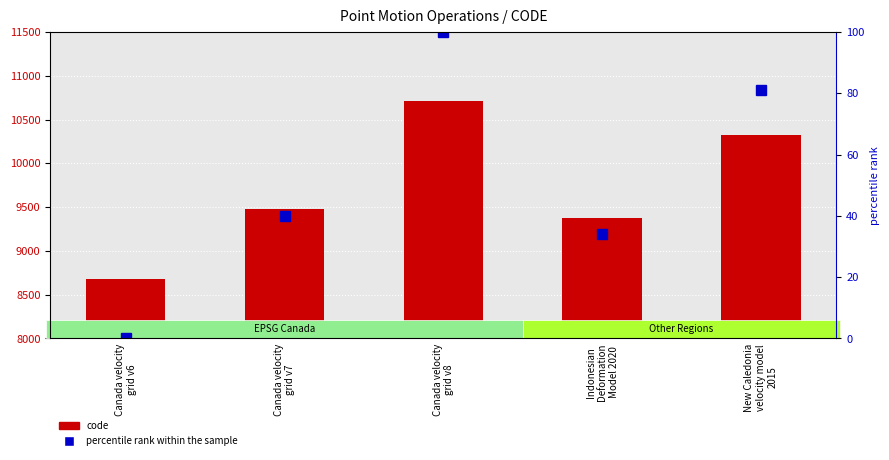

Between Indonesian
Deformation
Model 2020 and New Caledonia
velocity model
2015, which series saw the biggest shift?

code